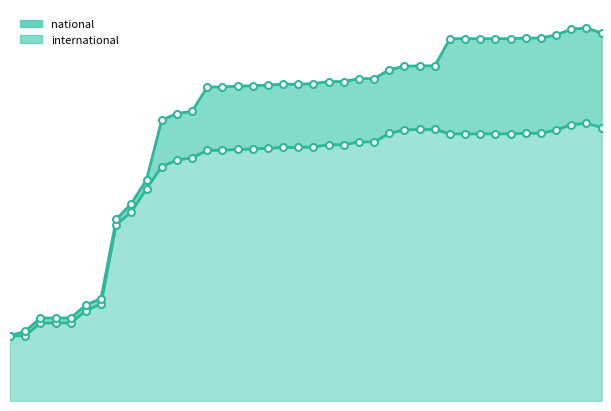

How many points are higher than both their immediate neighbors (excluding endpoints)?

1